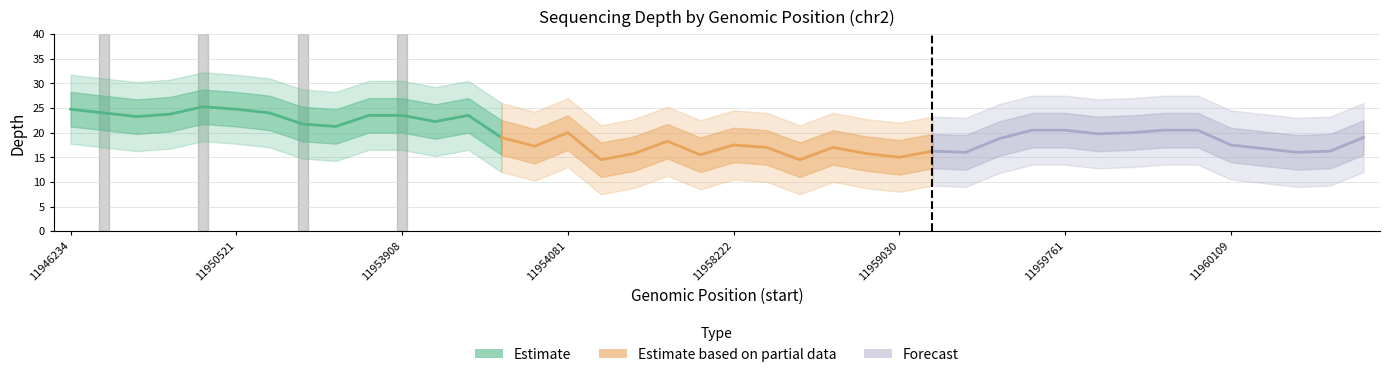

Which series has the largest total across all categories?

Estimate